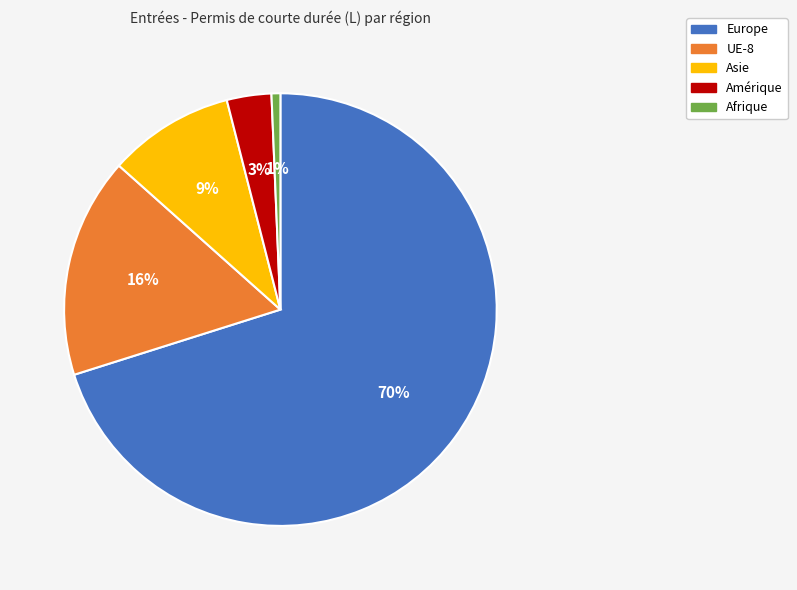

True or false: Asie accounts for 9% of the total.

True